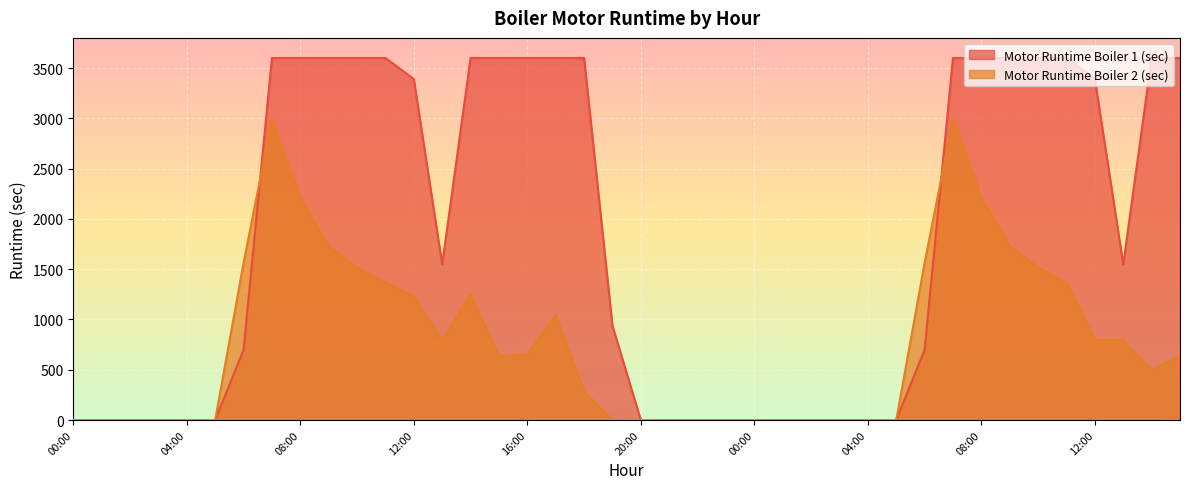

Rank the series at 00:00 from highest to lowest value.

Motor Runtime Boiler 1 (sec), Motor Runtime Boiler 2 (sec)